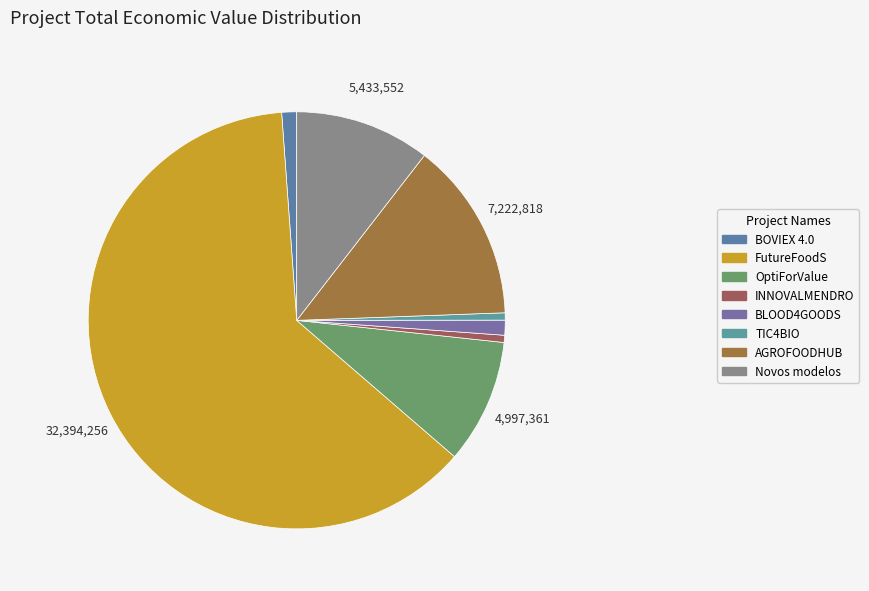

Does TIC4BIO represent more than half of the total?

No